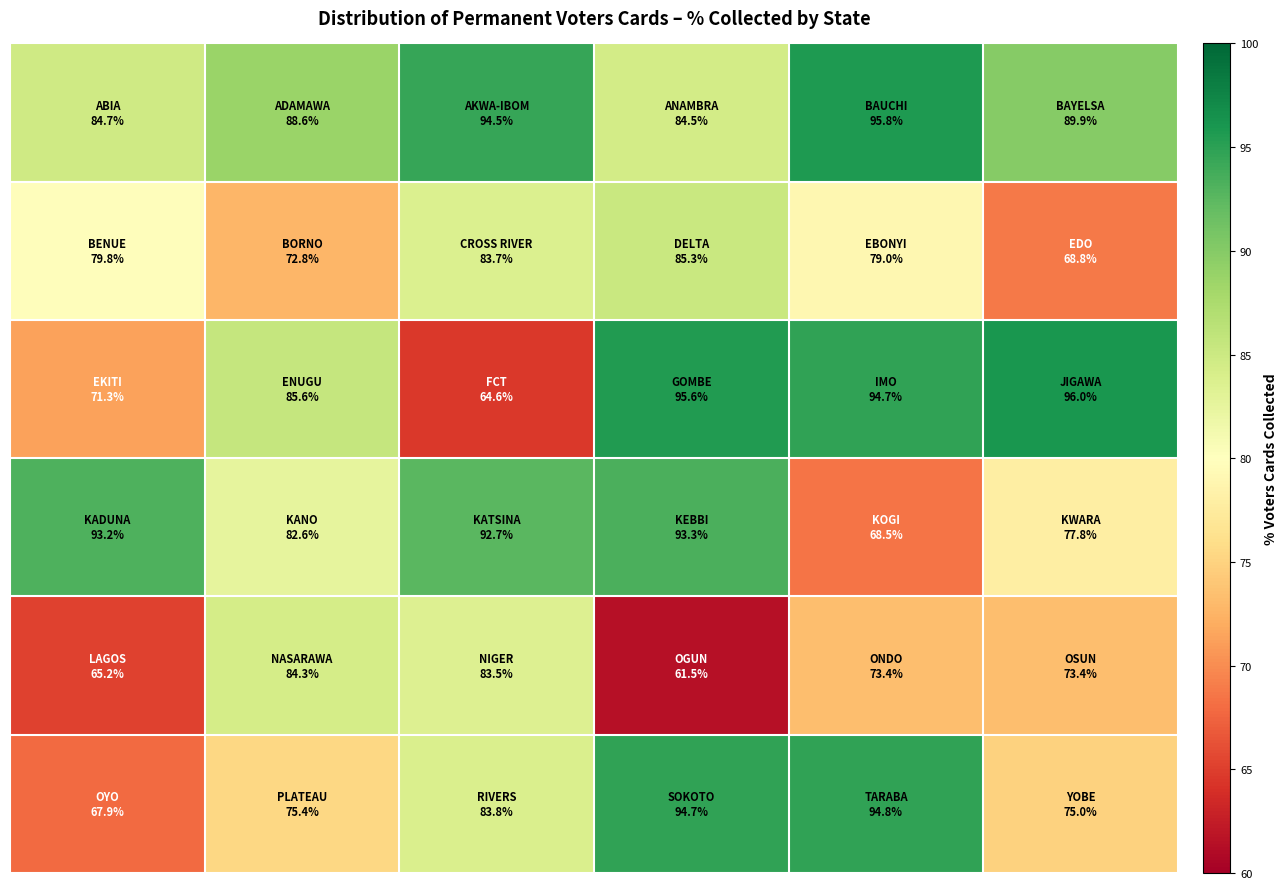

How many data points does each series have?

6